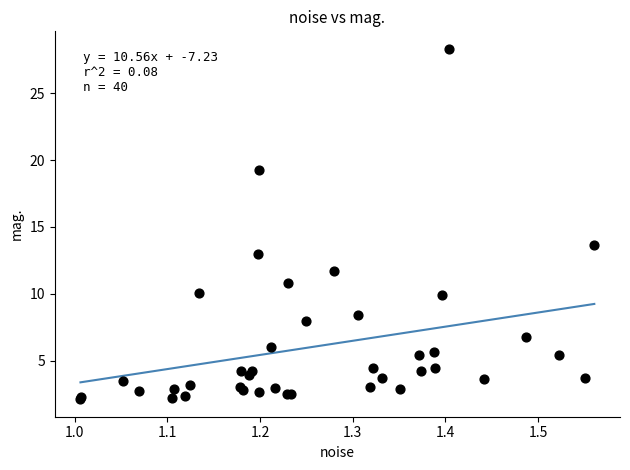

What Y value in the scatter plot is closest to 15?

13.6